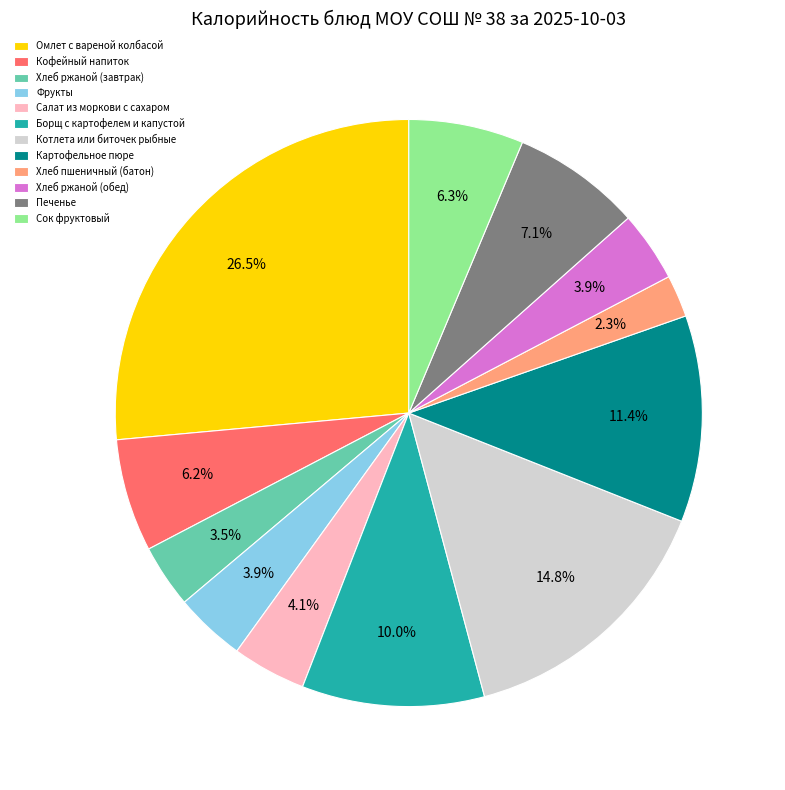

What is the total percentage of Хлеб ржаной (обед) and Картофельное пюре?

15.3%